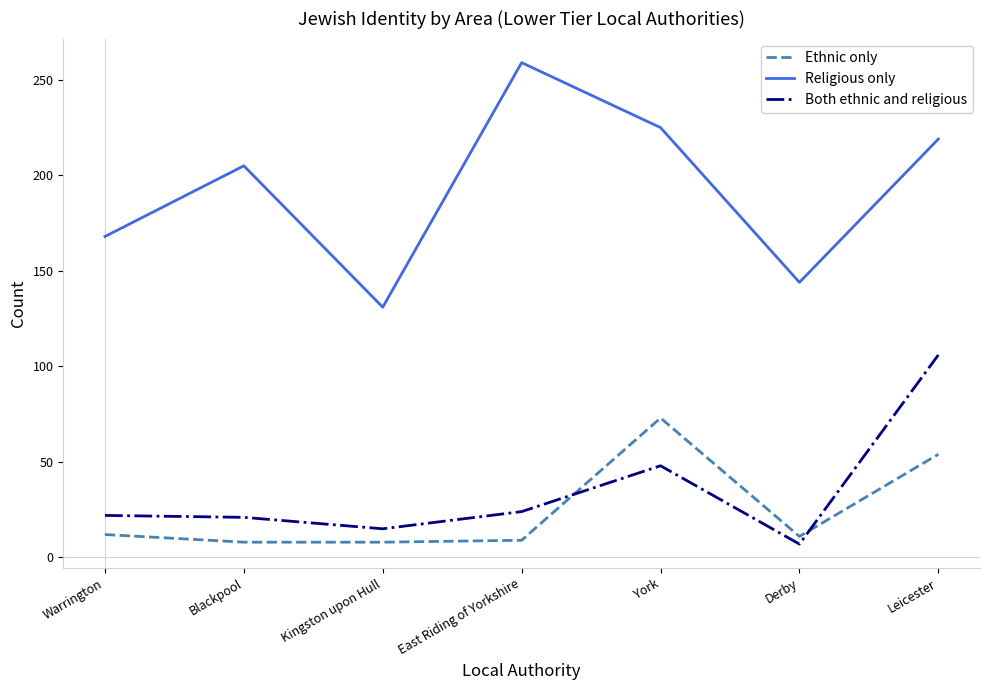

The value of Religious only at York is 225. True or false?

True